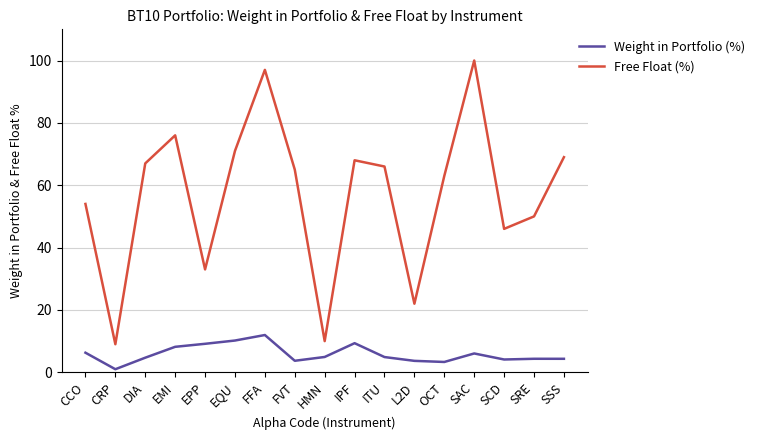

List the series in order of their peak value, highest first.

Free Float (%), Weight in Portfolio (%)